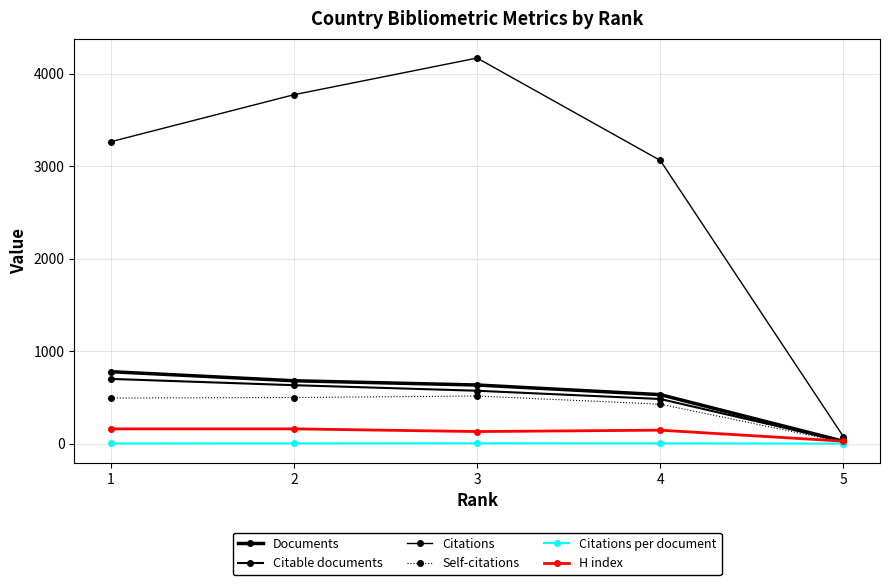

What is the lowest value of the Citations per document series?

2.8